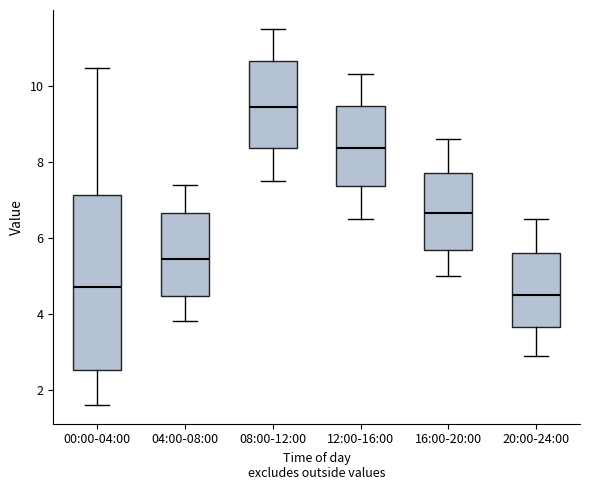

Where does the lower whisker of the box for 04:00-08:00 end on the y-axis? The values are not printed on the chart, so give them approximately, as read against the axis.

3.8